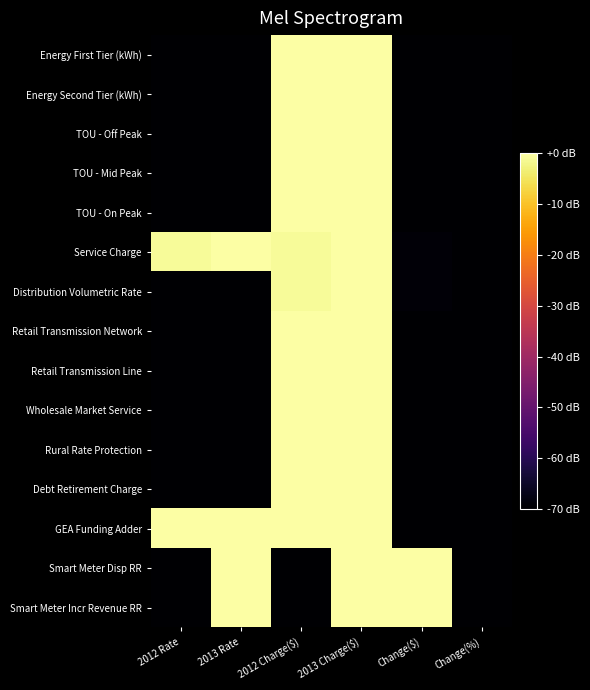

Which label corresponds to the smallest value in the chart?

Change($)